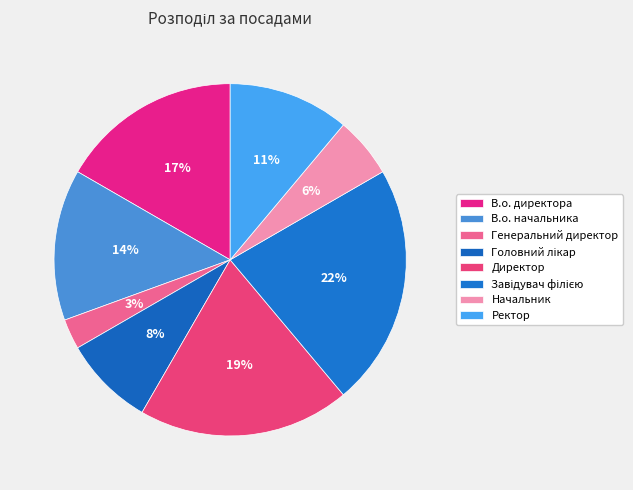

Rank the categories by value from highest to lowest.

Завідувач філією, Директор, В.о. директора, В.о. начальника, Ректор, Головний лікар, Начальник, Генеральний директор